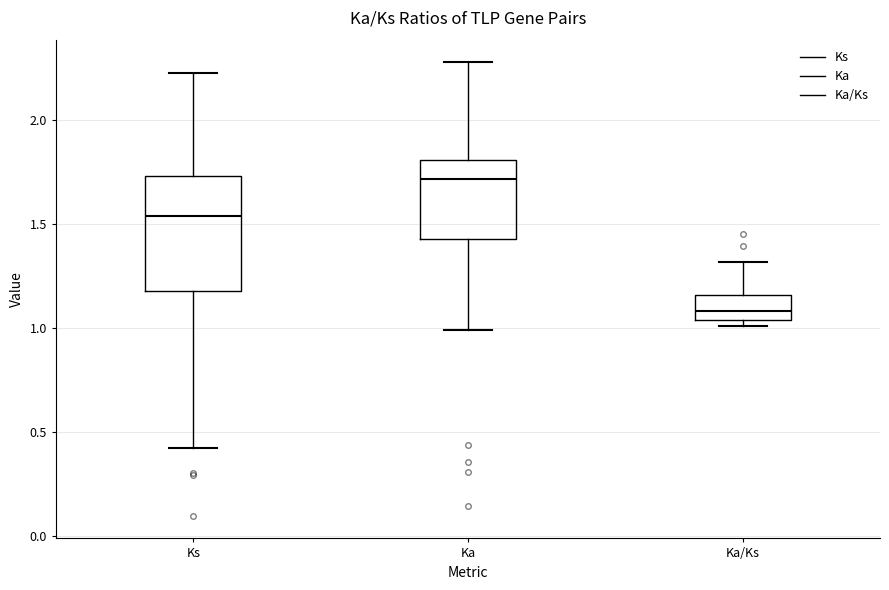

Reading left to right, read every box against the y-axis: the position of its median line, the range the box covers, and the ends of its whiskers. The values are not printed on the chart, so give them approximately, as read against the axis.

Ks: median 1.55, box 1.20 to 1.75, whiskers 0.45 to 2.25
Ka: median 1.70, box 1.45 to 1.80, whiskers 1.00 to 2.30
Ka/Ks: median 1.10, box 1.05 to 1.15, whiskers 1.00 to 1.30